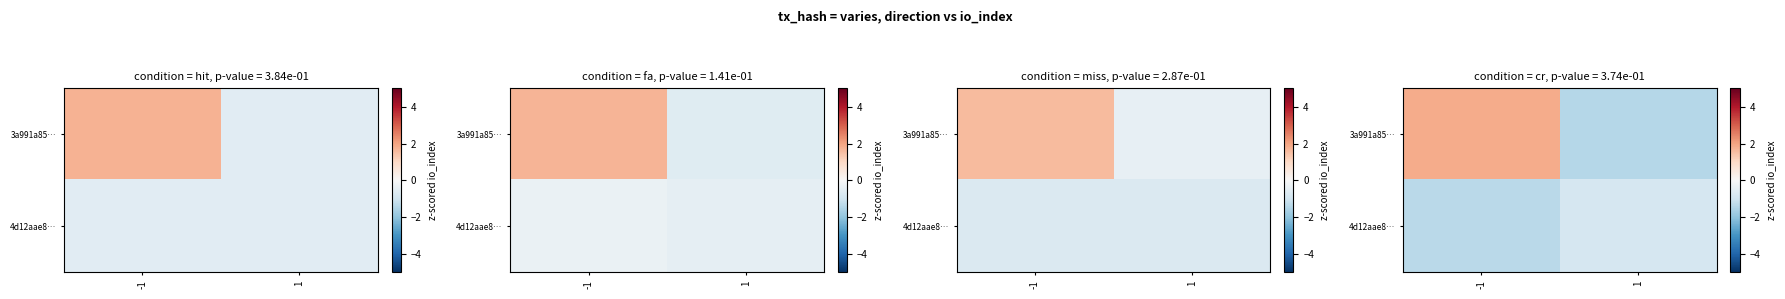

Rank the series at -1 from highest to lowest value.

3a991a85…, 4d12aae8…